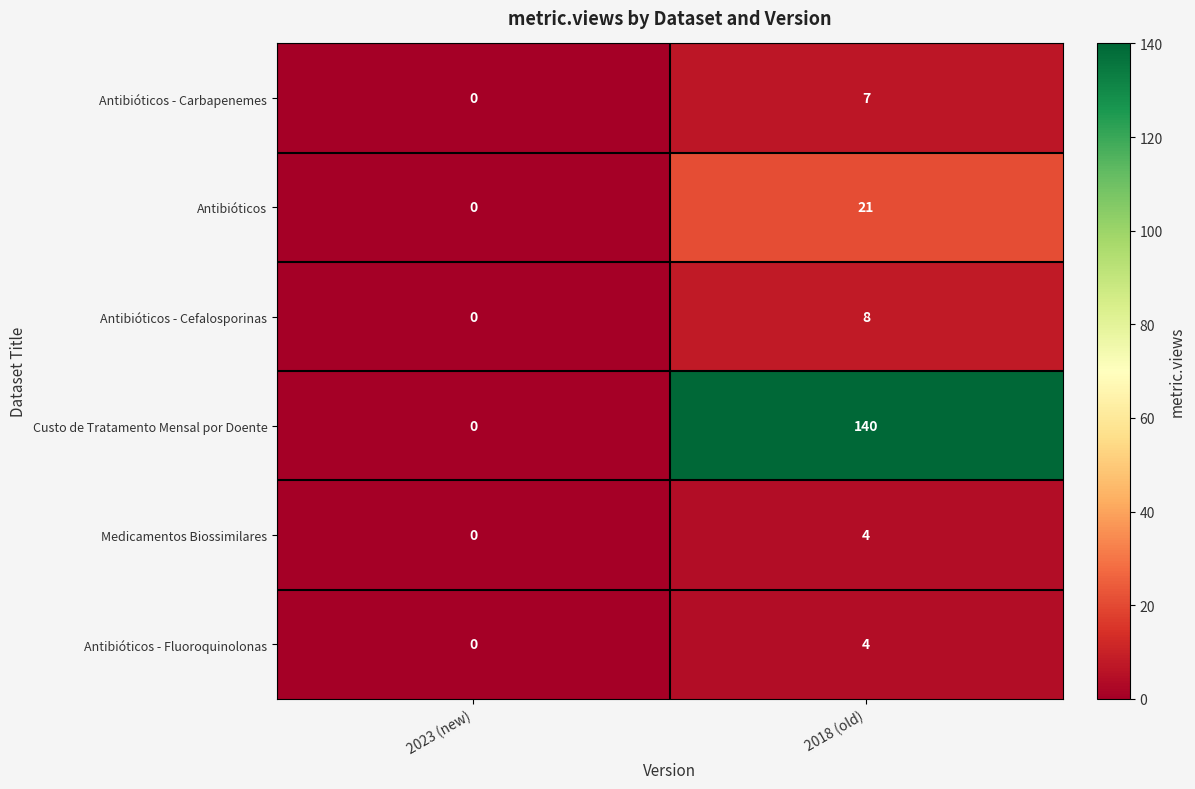

The value of Antibióticos at 2023 (new) is -14. True or false?

False